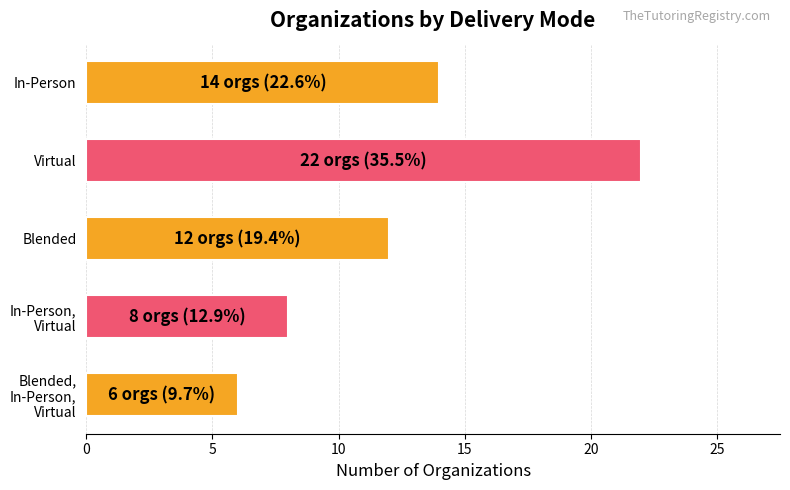

How many values are below 12?

2